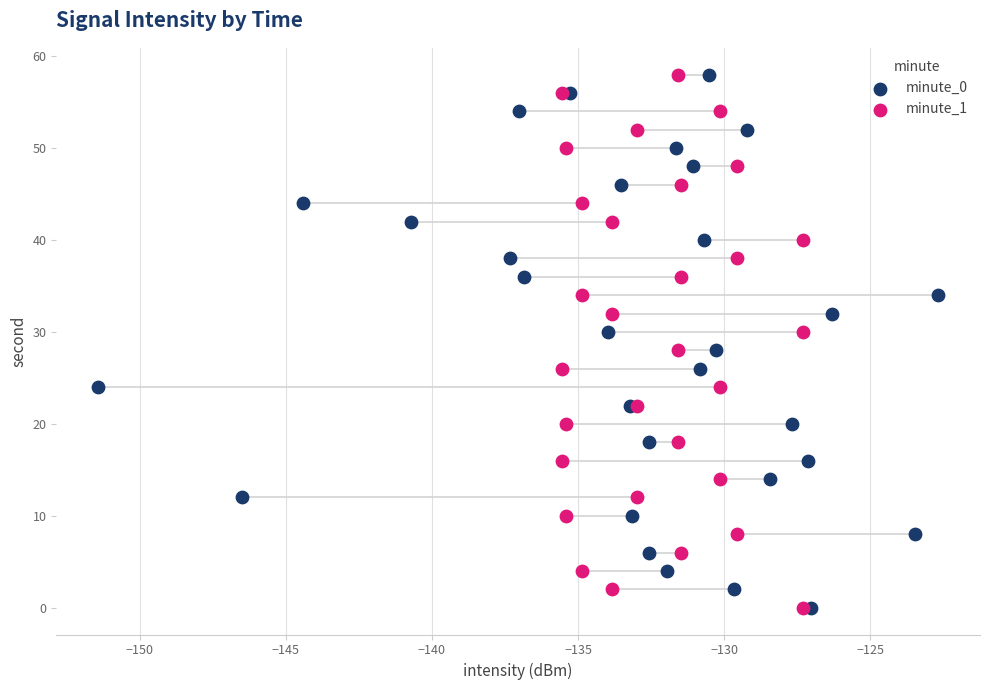

What are all the series names shown in the legend?

minute_0, minute_1